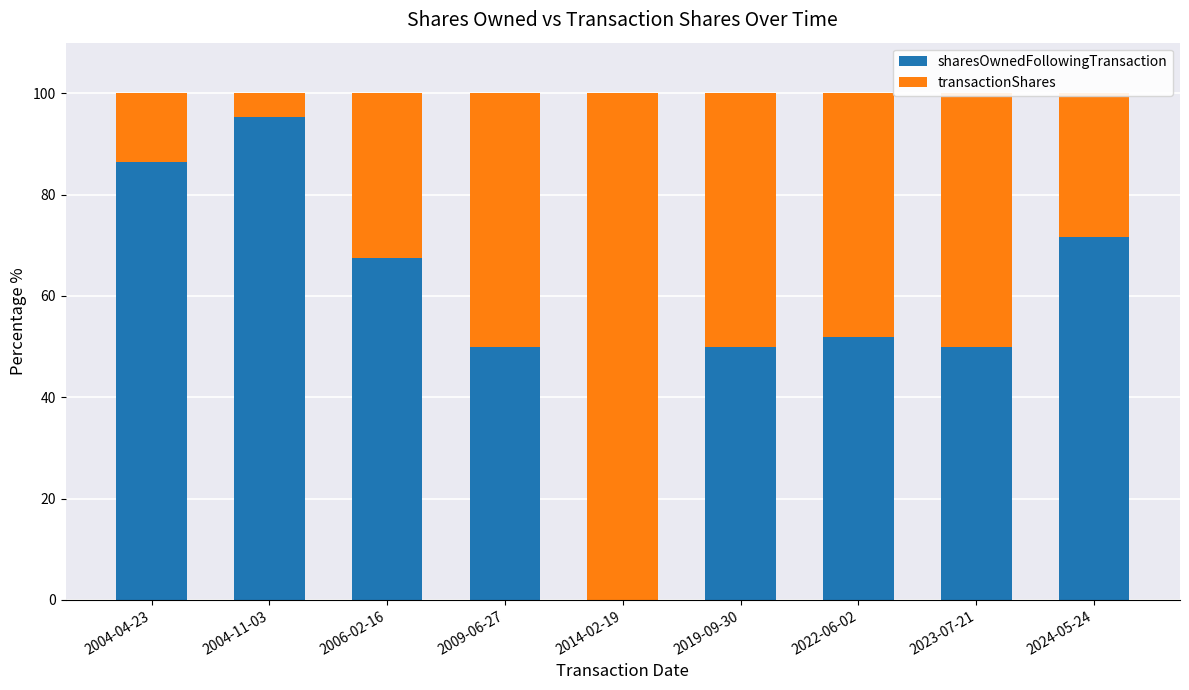

Is it true that sharesOwnedFollowingTransaction equals 0.0 at 2014-02-19?

True